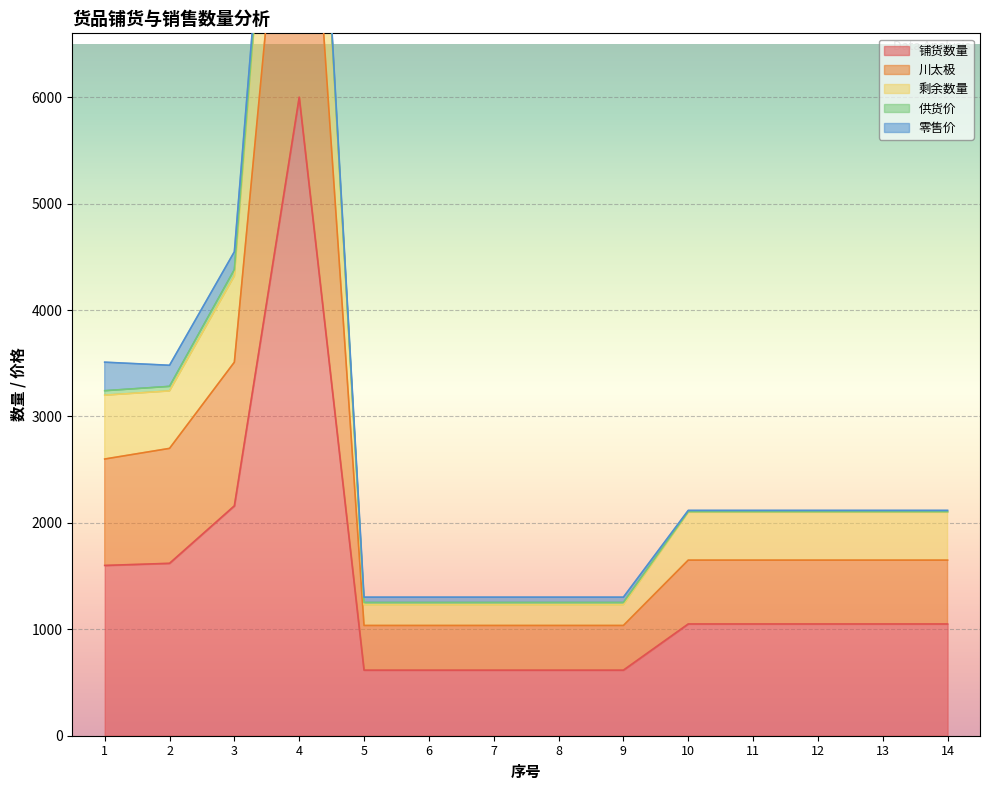

What is the difference between the 铺货数量 values at 1 and 14?

550